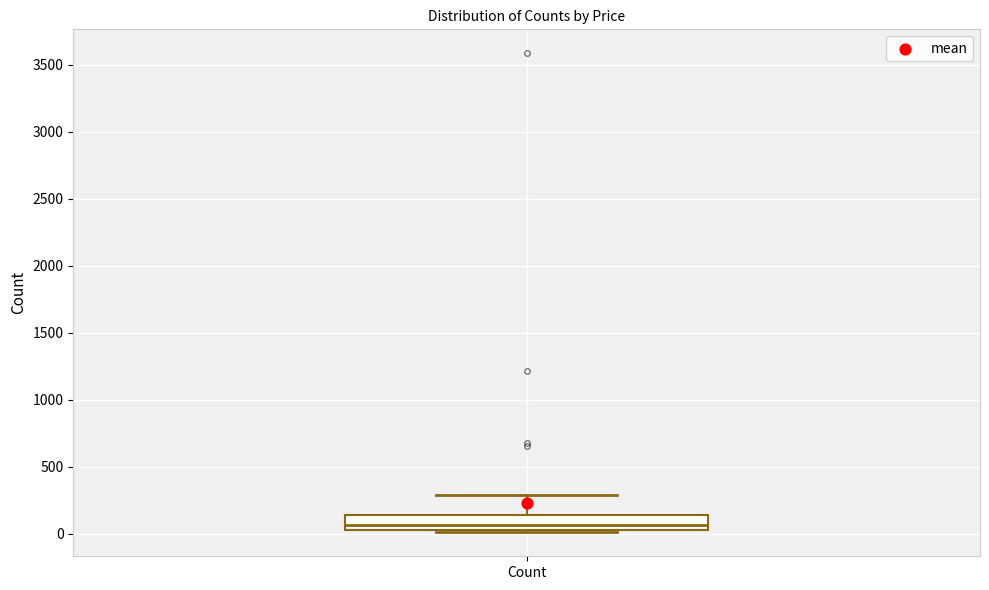

Read this box plot against the y-axis: the position of the median line, the range covered by the box, and the ends of both whiskers. The values are not printed on the chart, so give them approximately, as read against the axis.

median 50 (just above the box's lower edge), box 50 to 150, whiskers 0 to 300